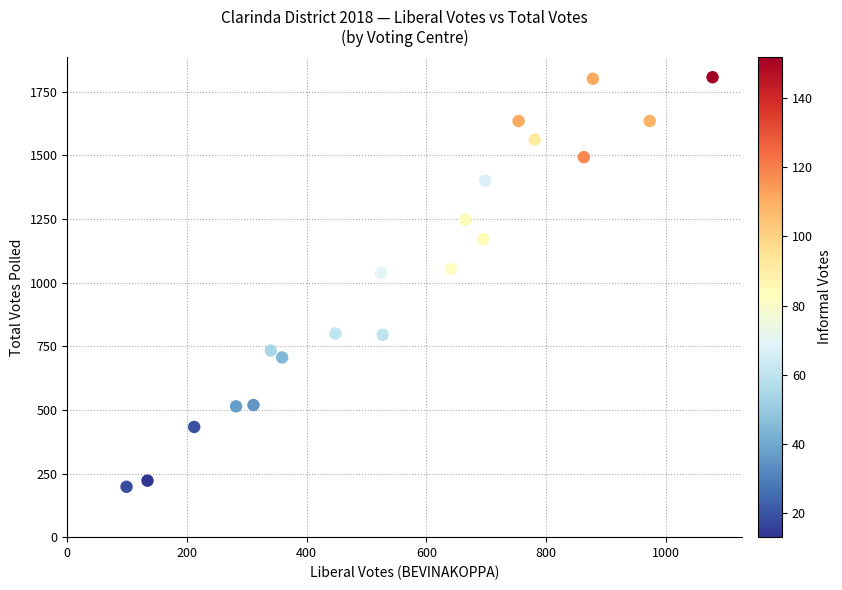

What is the range of X values (max minus min)?

979